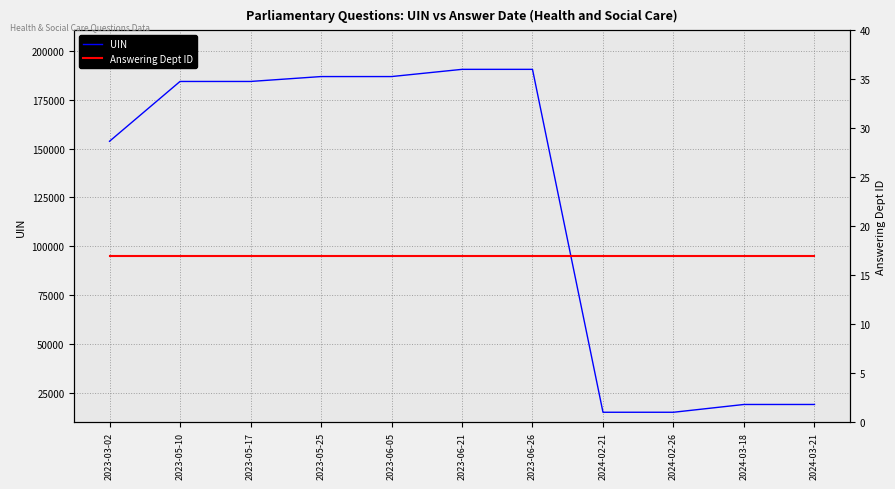

What is the minimum value shown in the chart?

17